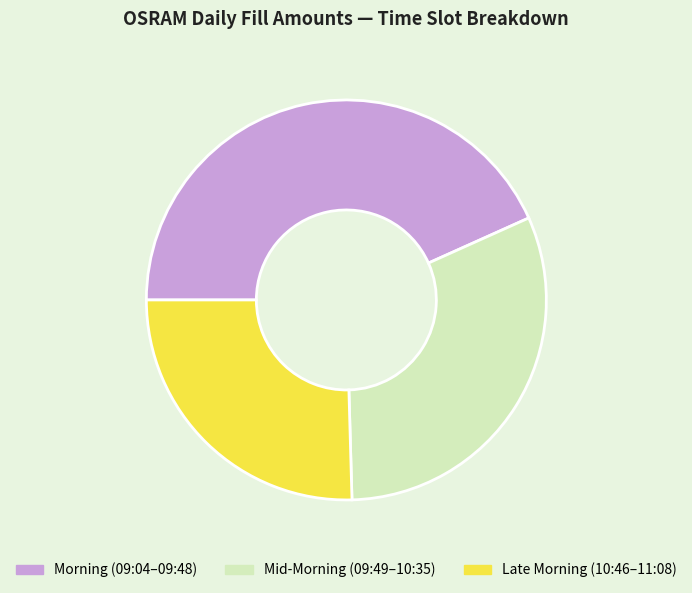

Which has a higher value, Late Morning (10:46–11:08) or Morning (09:04–09:48)?

Morning (09:04–09:48)